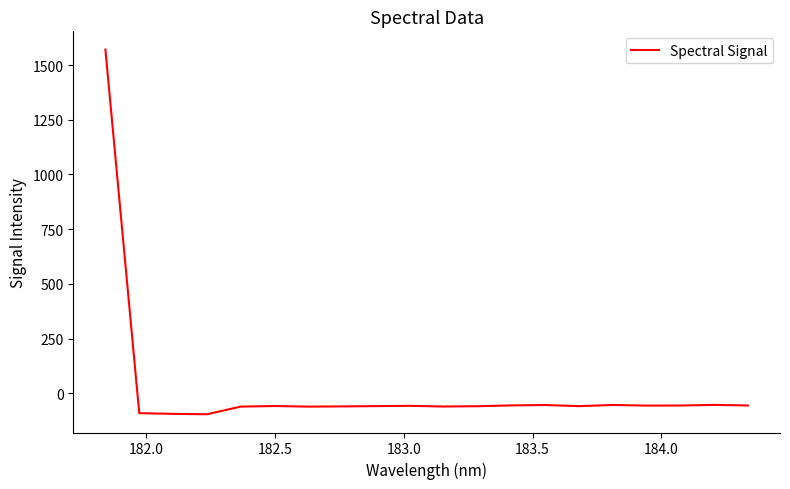

What is the maximum value shown in the chart?

1571.2